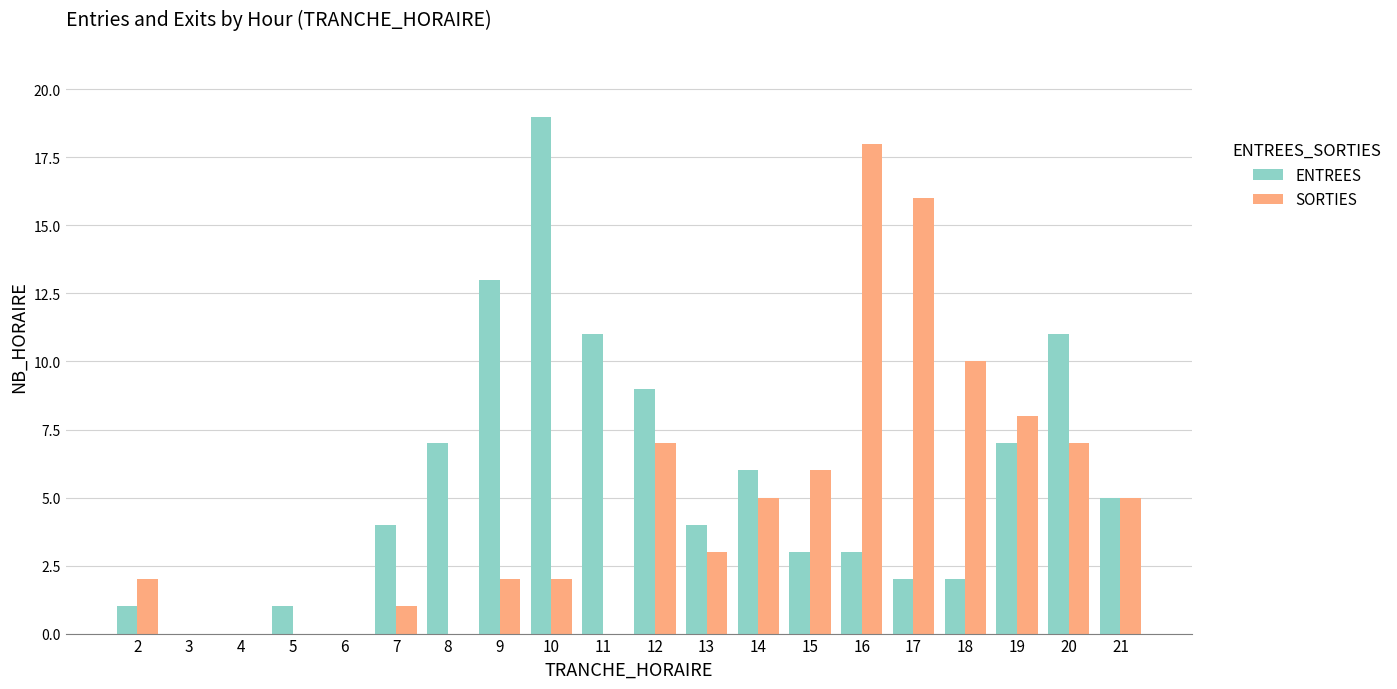

Reading right to left, extract all data points from this chart.

ENTREES: 21=5	20=11	19=7	18=2	17=2	16=3	15=3	14=6	13=4	12=9	11=11	10=19	9=13	8=7	7=4	6=0	5=1	4=0	3=0	2=1
SORTIES: 21=5	20=7	19=8	18=10	17=16	16=18	15=6	14=5	13=3	12=7	11=0	10=2	9=2	8=0	7=1	6=0	5=0	4=0	3=0	2=2